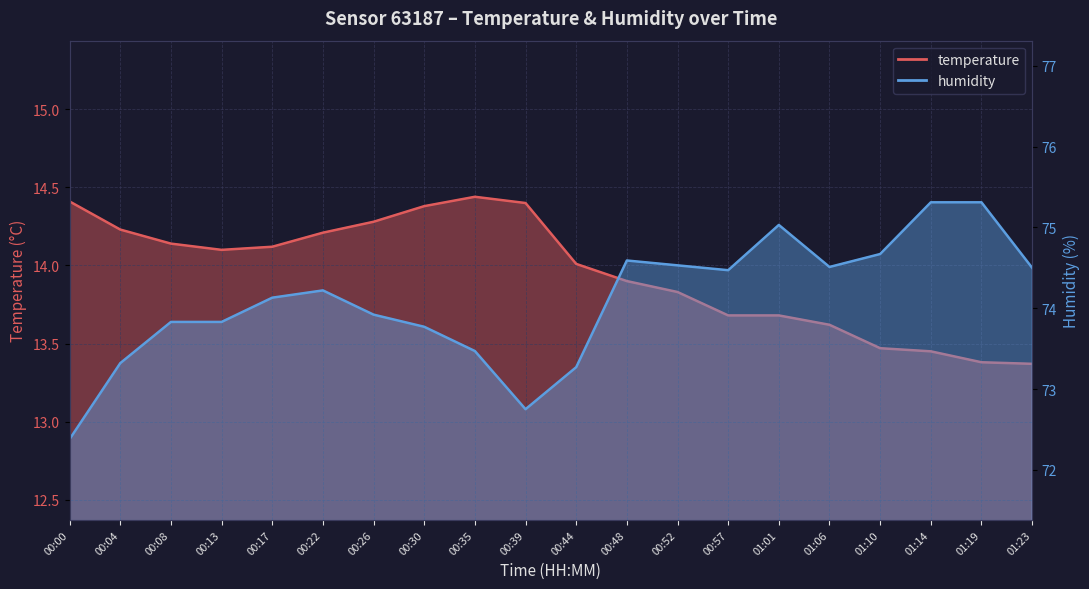

The humidity series shows 20.0 at 00:48. True or false?

False